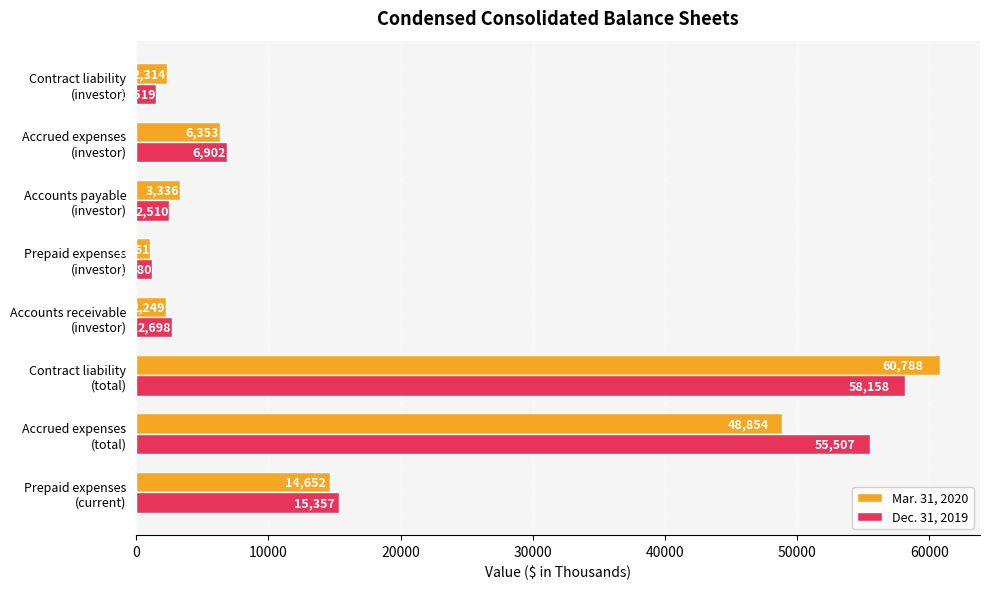

What is the minimum value for Mar. 31, 2020?

1061